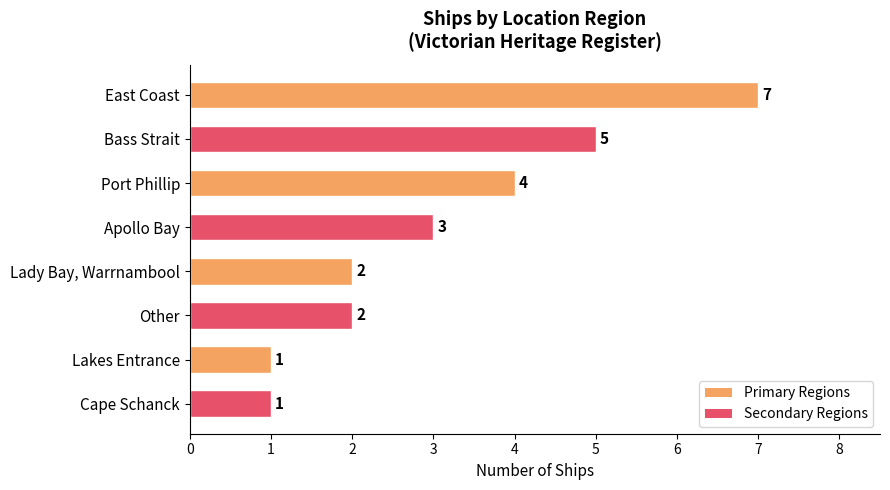

Reading top to bottom, what are all the values shown in this chart?

East Coast=7	Bass Strait=5	Port Phillip=4	Apollo Bay=3	Lady Bay, Warrnambool=2	Other=2	Lakes Entrance=1	Cape Schanck=1